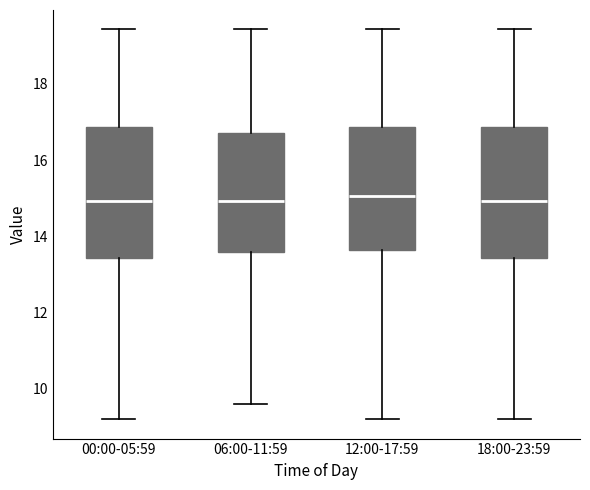

Reading left to right, transcribe this box plot: for each box, give where its median line is, the range the box spans, and where its two whiskers end, as read against the y-axis. The values are not printed on the chart, so give them approximately, as read against the axis.

00:00-05:59: median 15.0, box 13.4 to 16.8, whiskers 9.2 to 19.4
06:00-11:59: median 15.0, box 13.6 to 16.8, whiskers 9.6 to 19.4
12:00-17:59: median 15.0, box 13.6 to 16.8, whiskers 9.2 to 19.4
18:00-23:59: median 15.0, box 13.4 to 16.8, whiskers 9.2 to 19.4